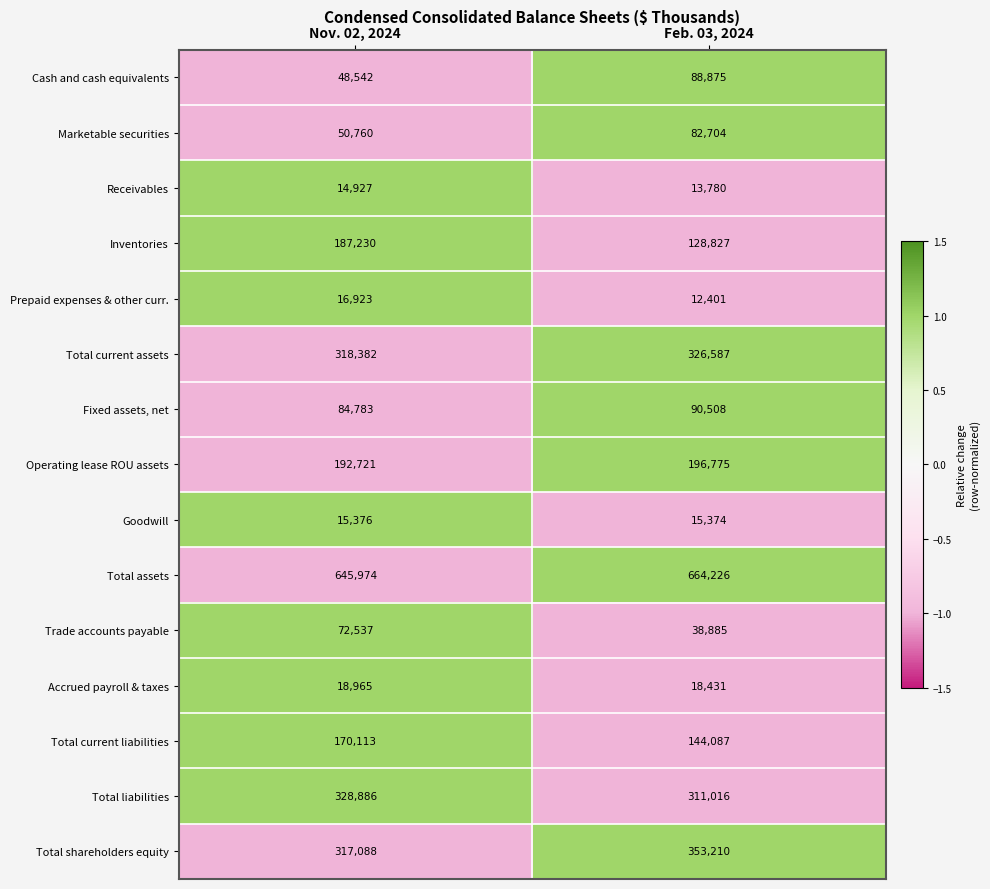

The value of Goodwill at Nov. 02, 2024 is 15376. True or false?

True